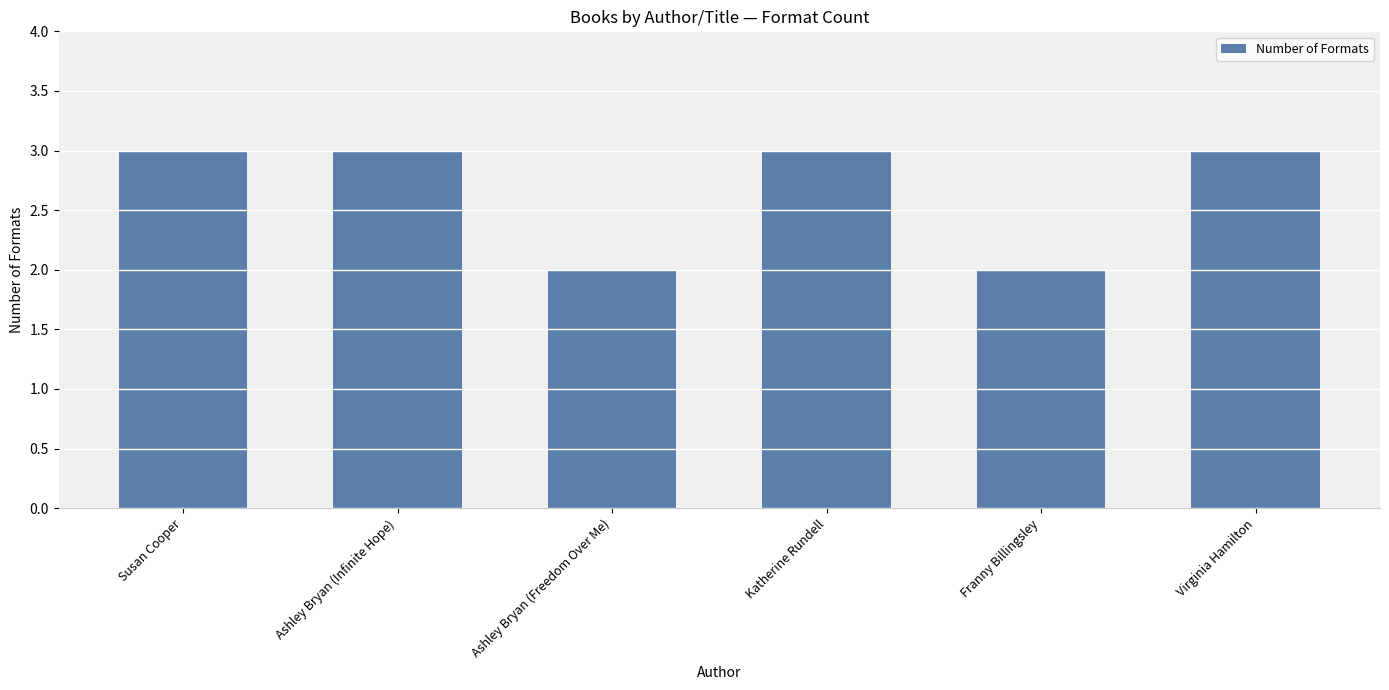

Does the chart contain stacked bars?

No